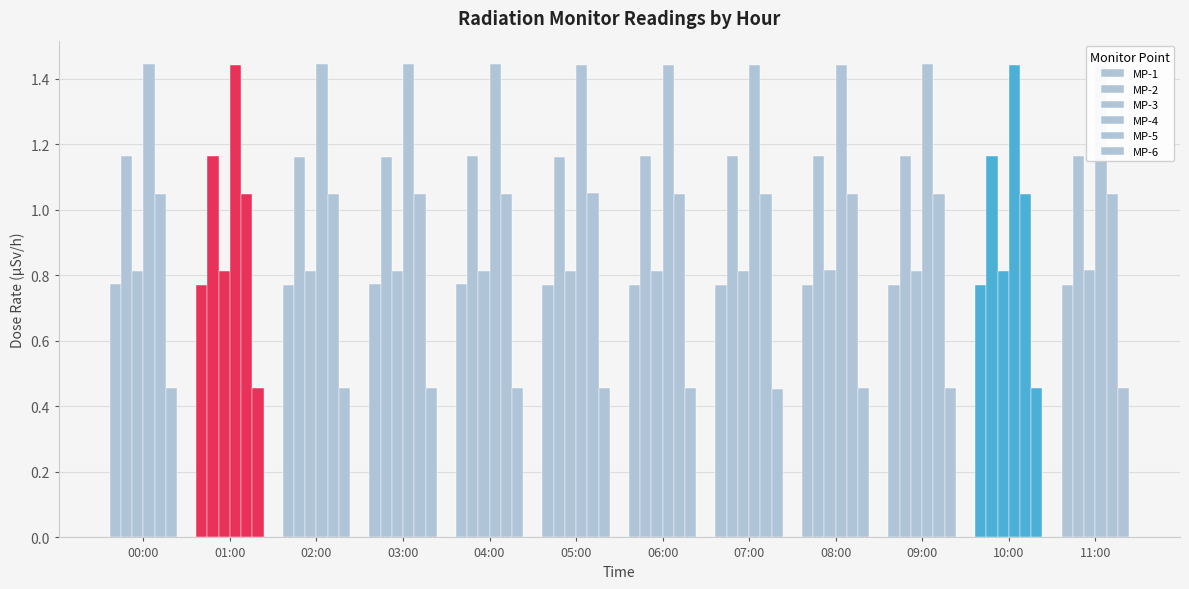

Count the number of categories in the chart.

12